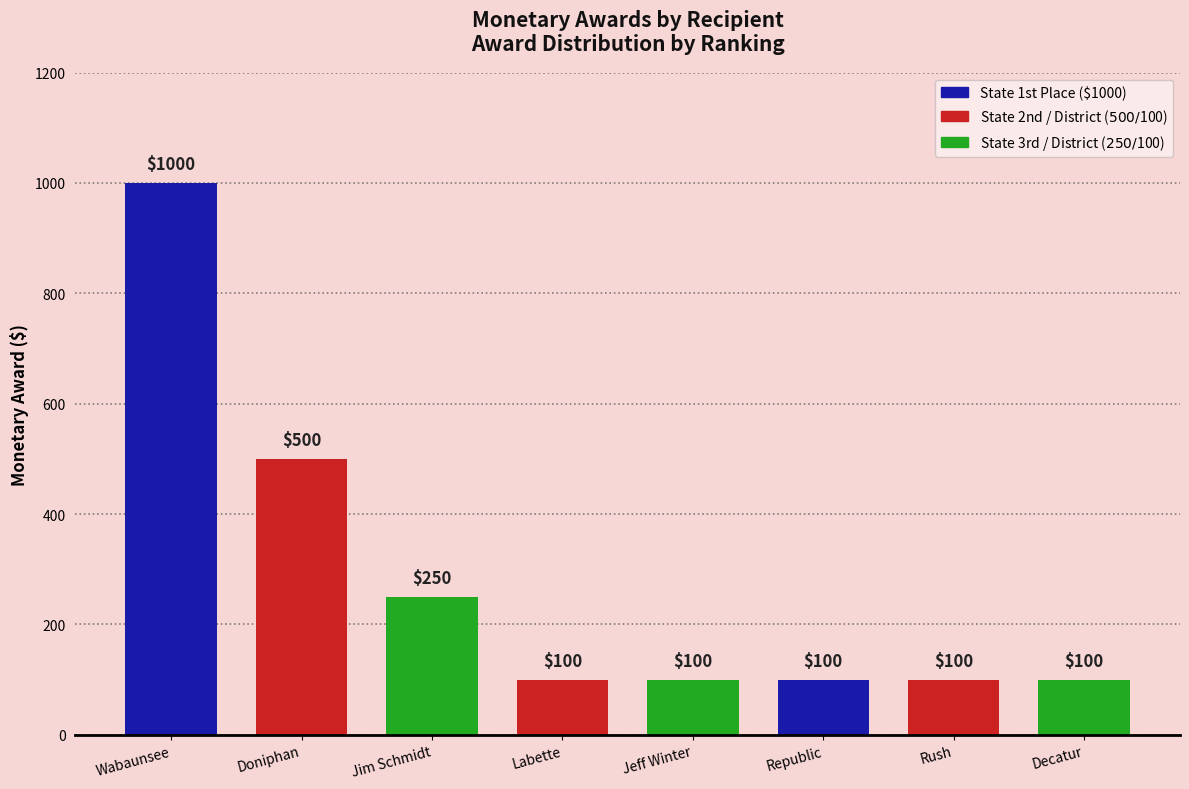

What is the difference between the second highest and minimum values?

400